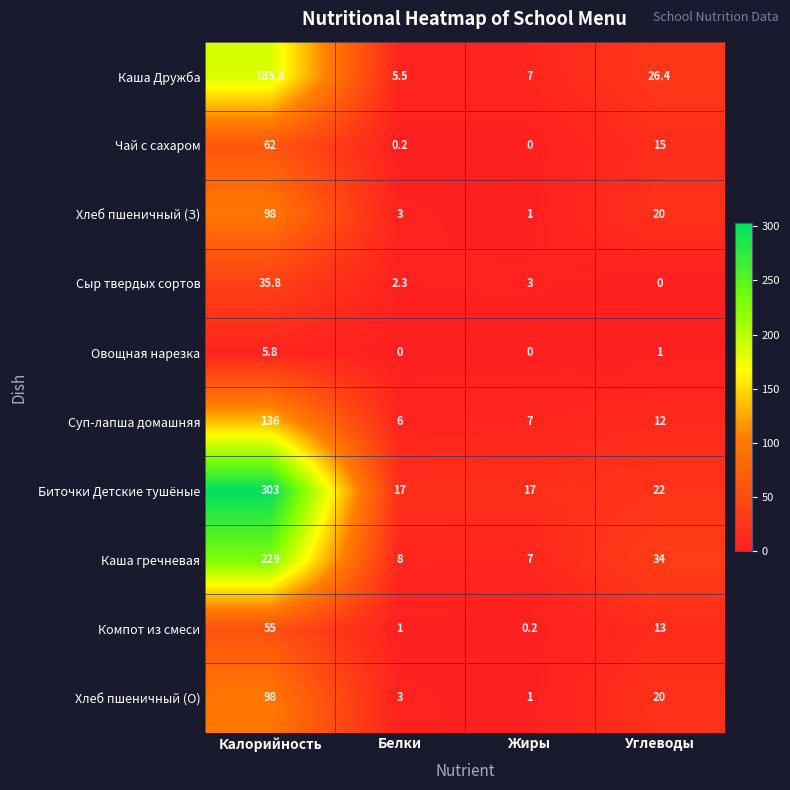

Which series changed the most between Калорийность and Жиры?

Биточки Детские тушёные